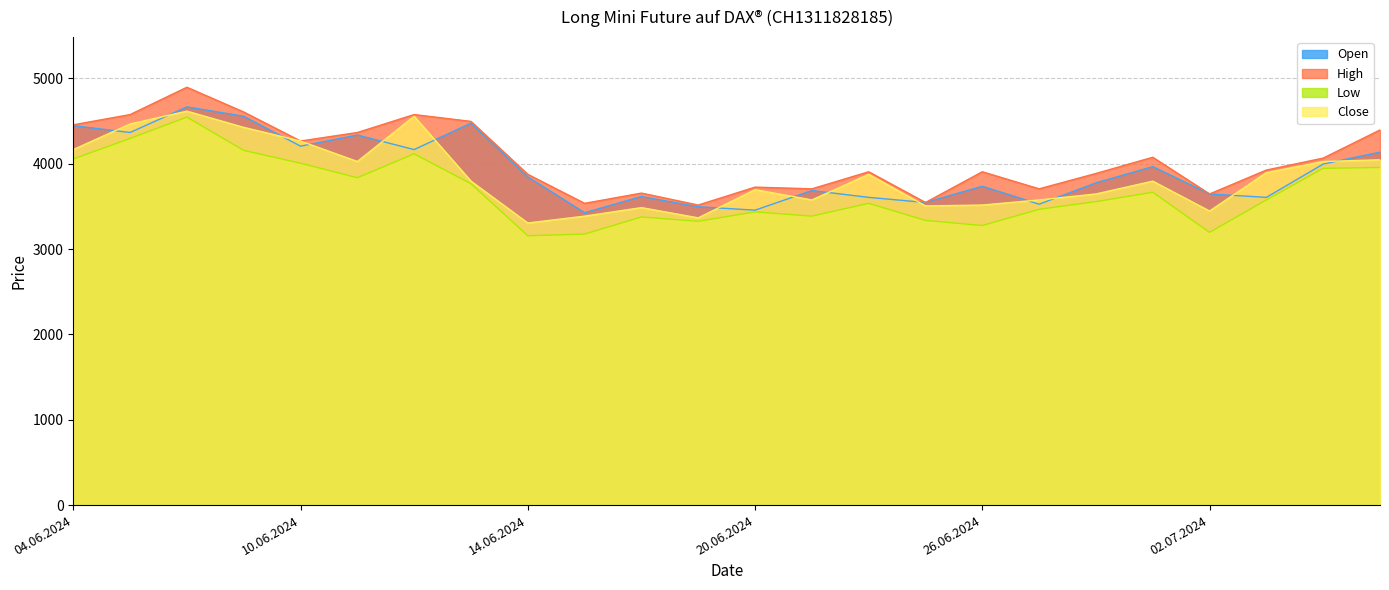

Is it true that High equals 2175 at 12.06.2024?

False